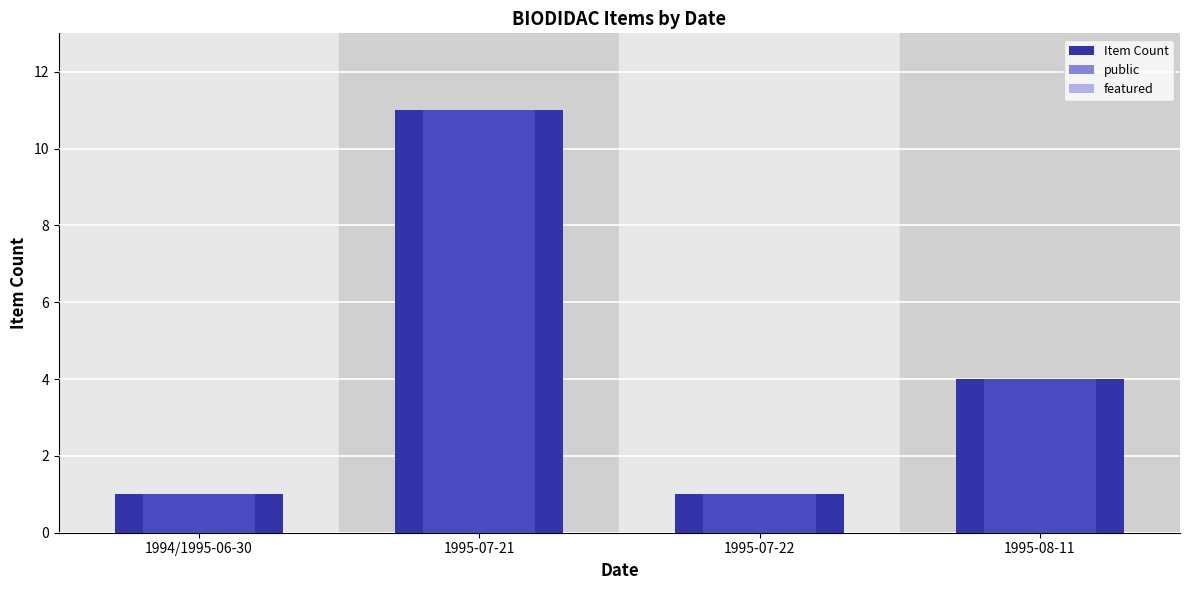

Reading left to right, list all the values displayed in this chart.

Item Count: 1	11	1	4
public: 1	11	1	4
featured: 0	0	0	0